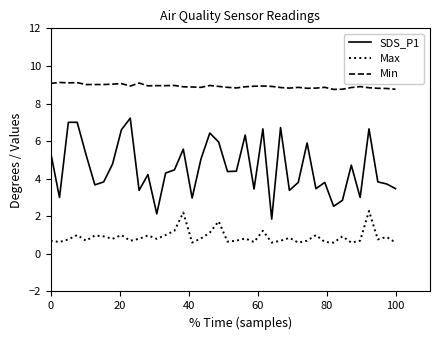

Which series has the widest spread of values?

SDS_P1